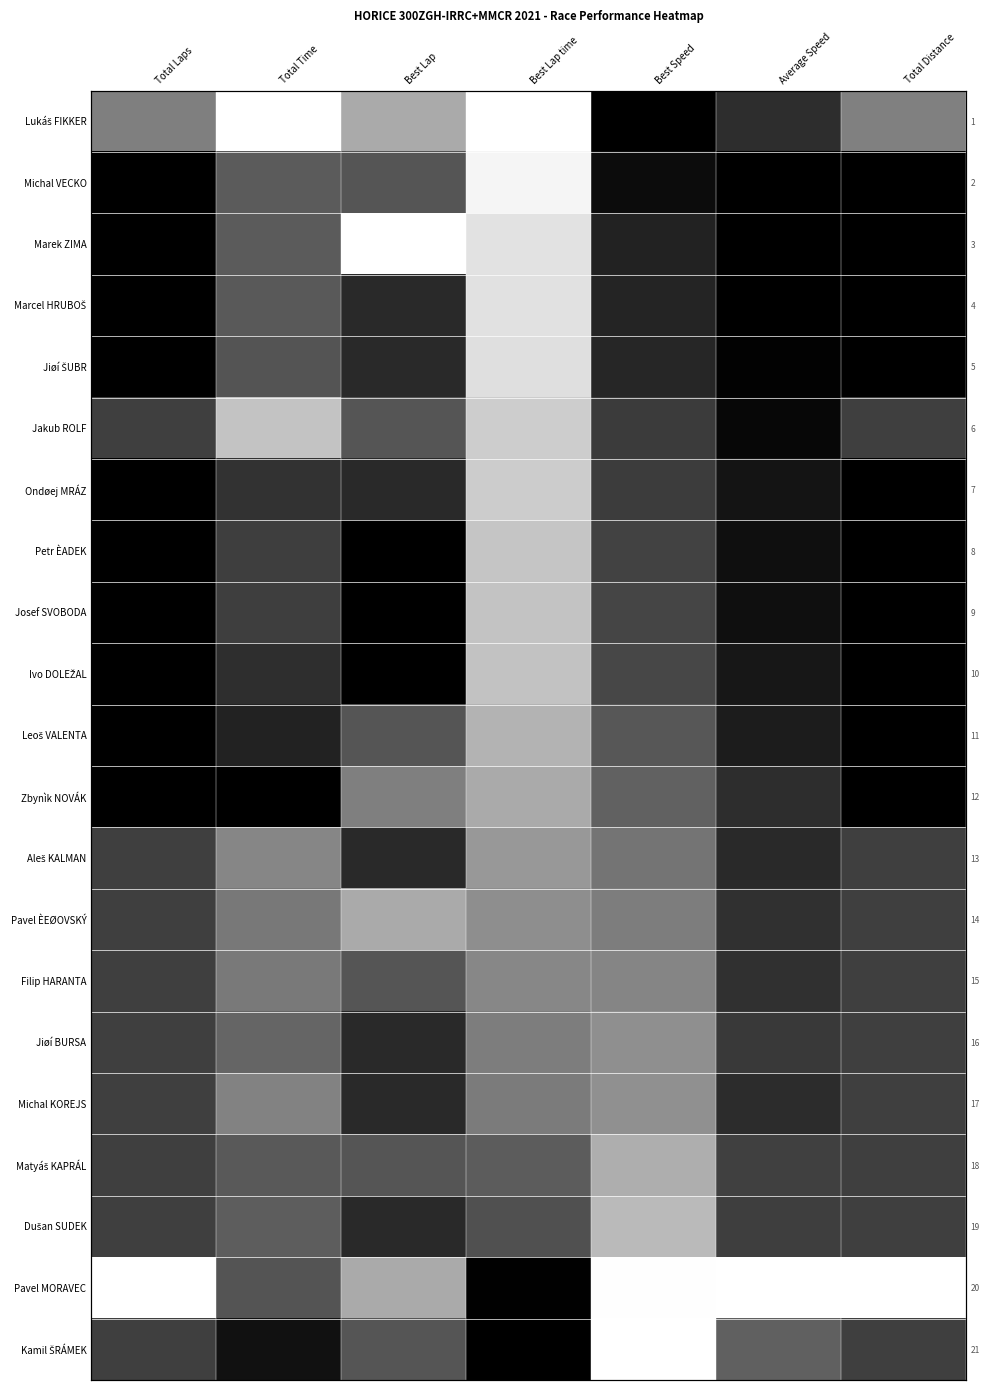

At which category does the chart reach its peak across all series?

Best Speed